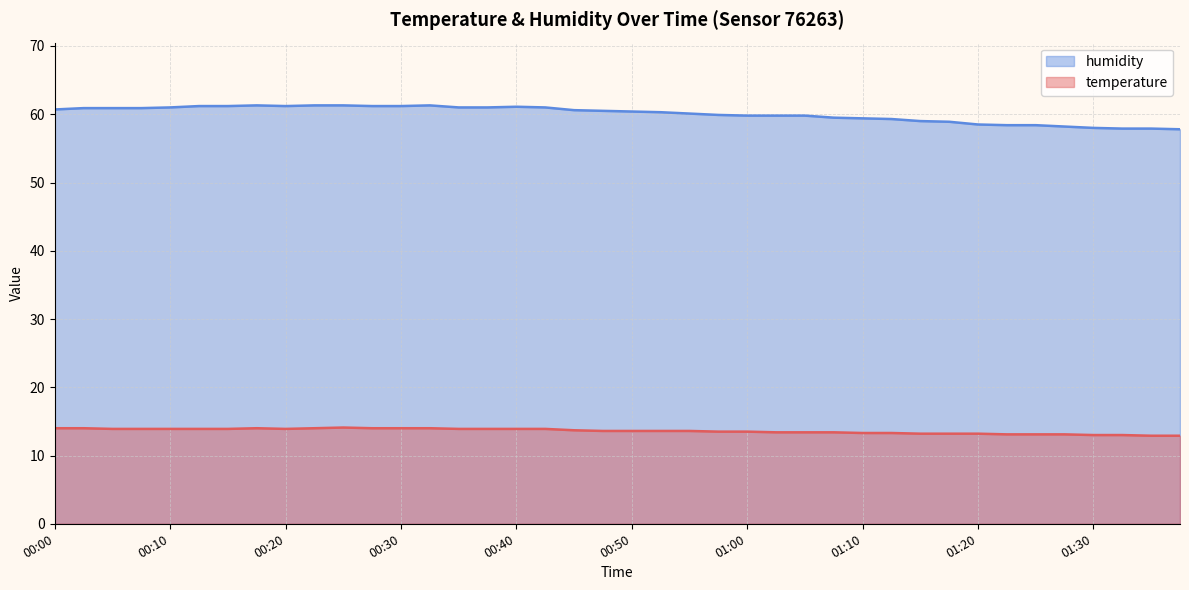

Does the chart have visible grid lines?

Yes